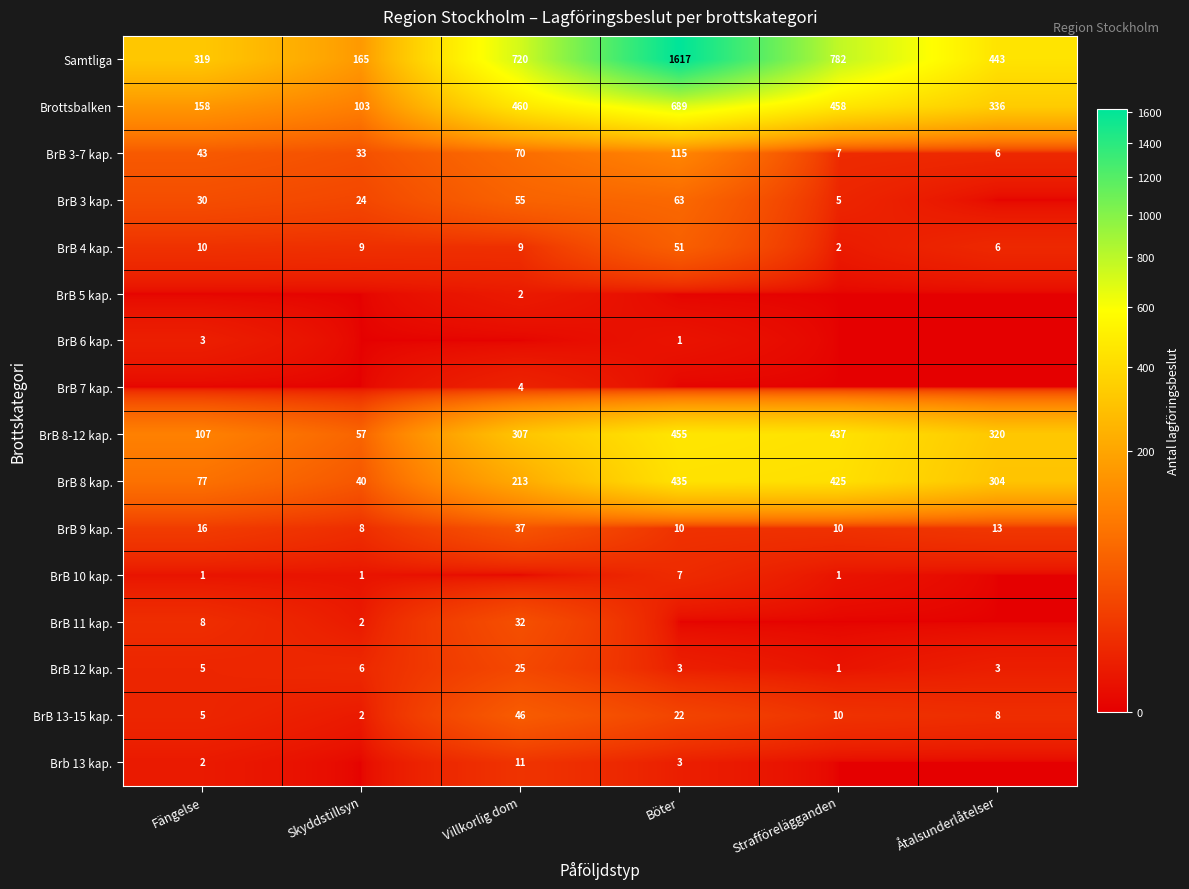

At which label does BrB 13-15 kap. reach its peak?

Villkorlig dom